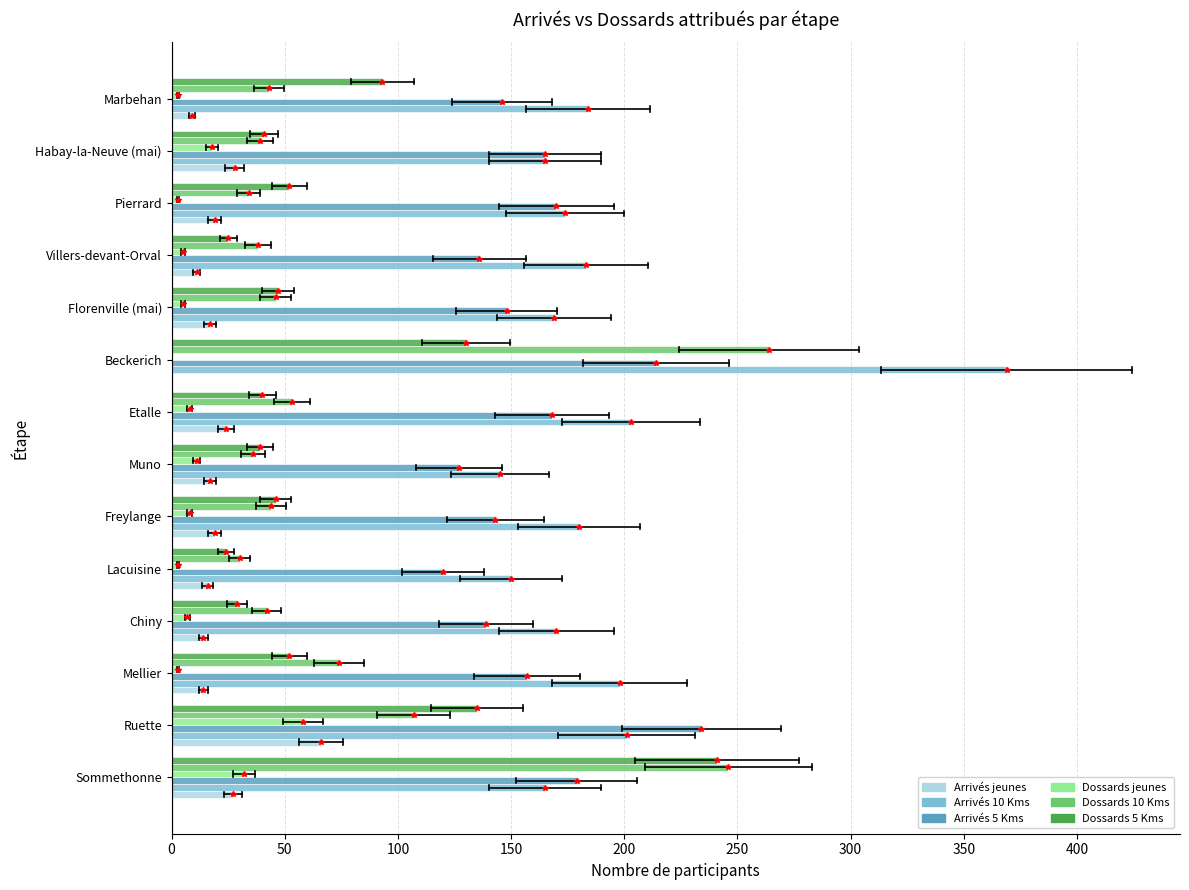

At which label is Dossards 5 Kms closest to 132?

Beckerich